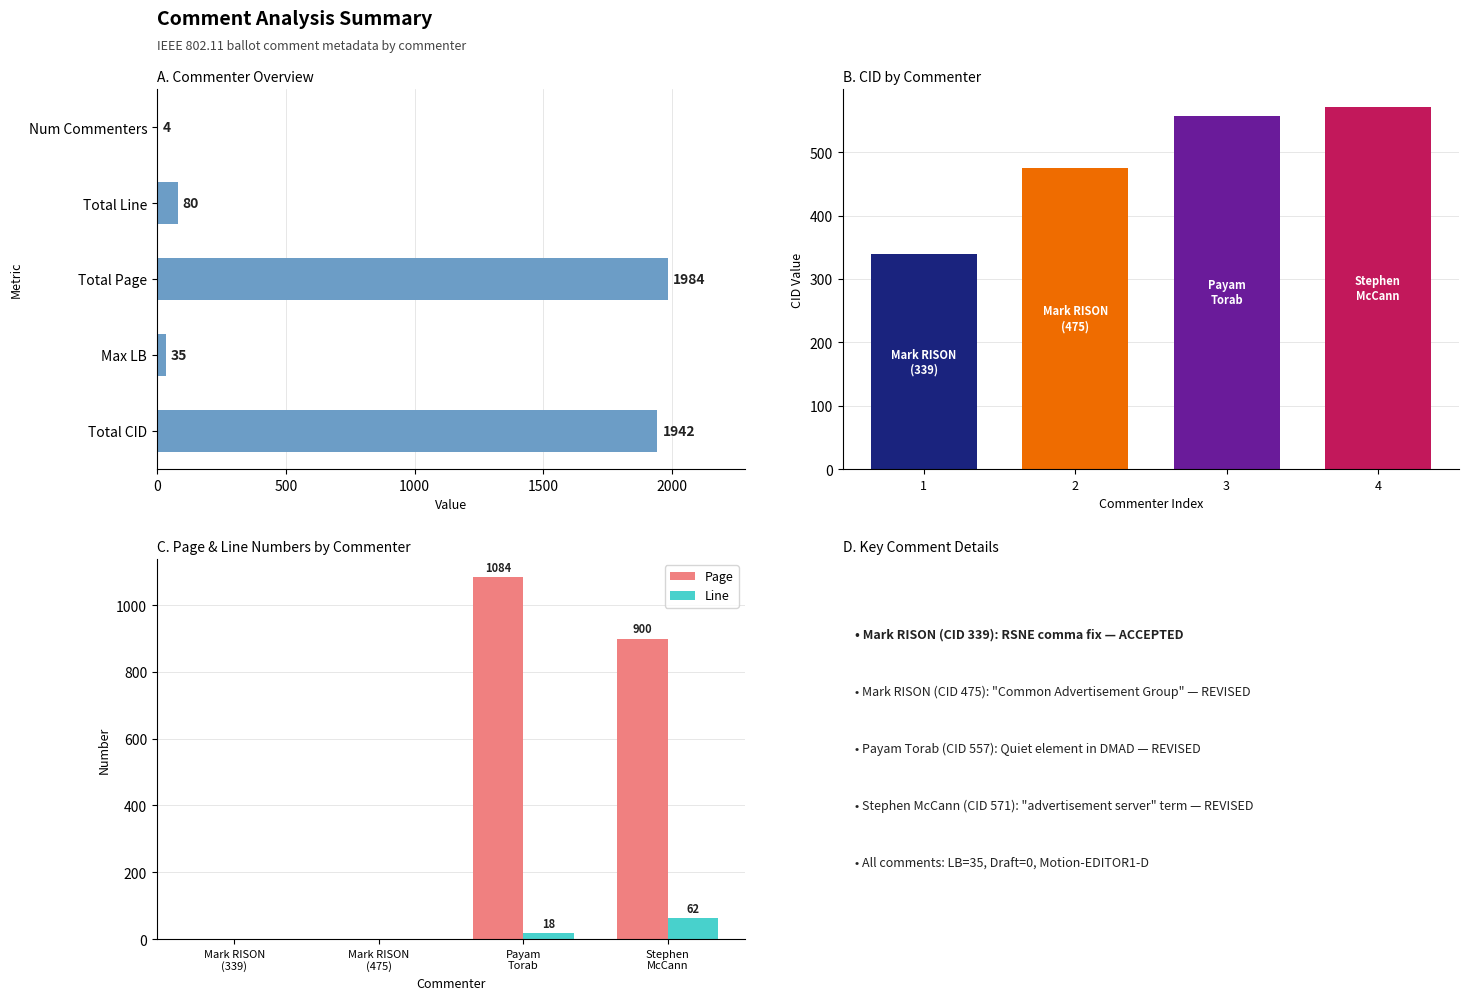

What is the maximum value for Page?

1084